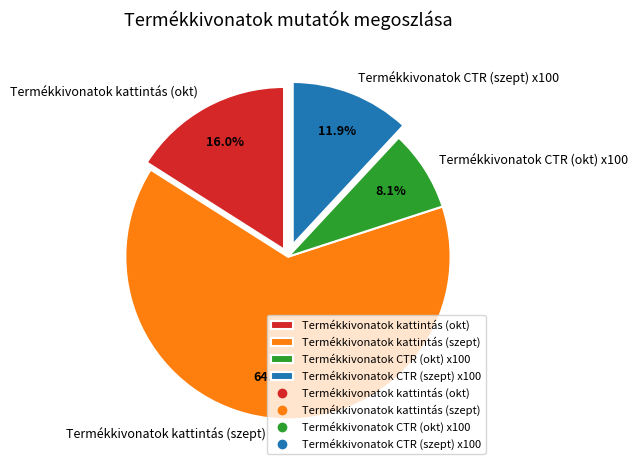

Count the number of slices in the pie.

4